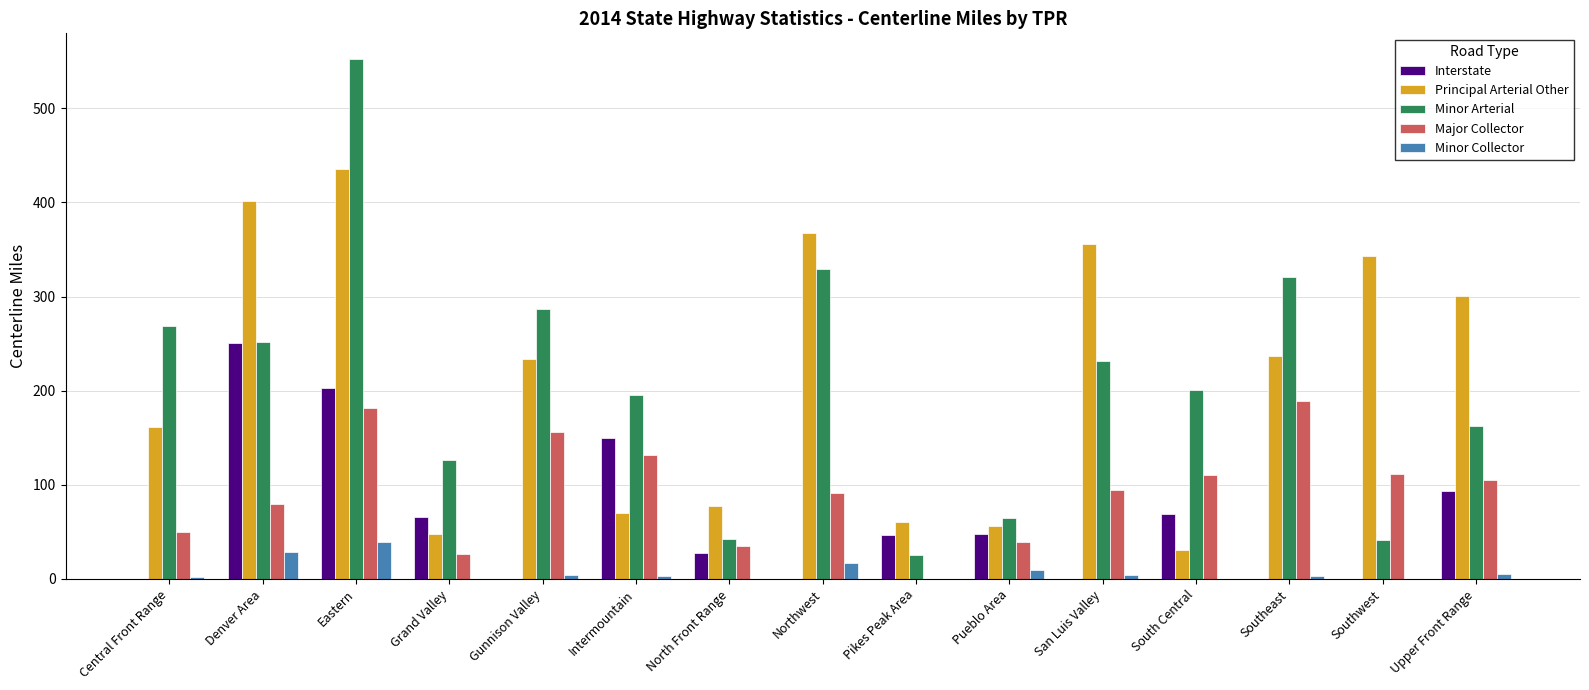

The Interstate series shows 68.9 at South Central. True or false?

True